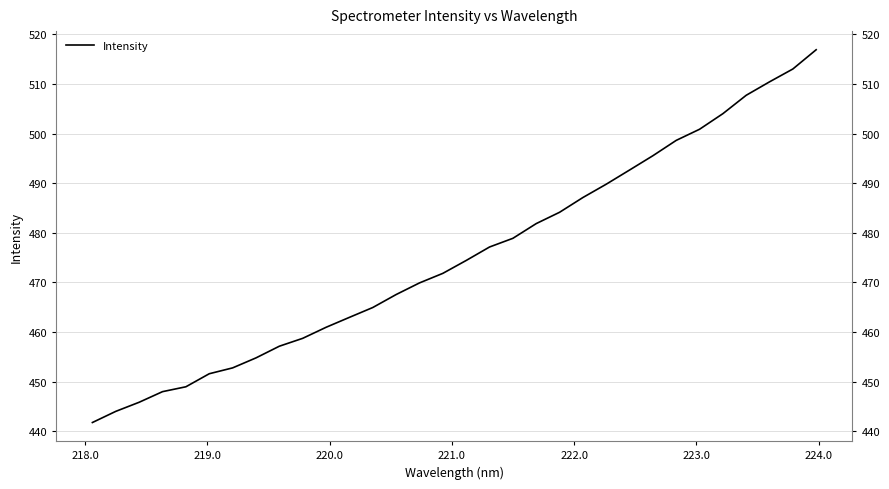

Reading left to right, extract all data points from this chart.

441.7	444.0	445.8	448.0	449.0	451.6	452.8	454.8	457.1	458.7	460.9	463.0	464.9	467.6	469.9	471.8	474.4	477.1	478.9	481.9	484.1	487.1	489.8	492.7	495.6	498.6	500.9	504.0	507.7	510.4	513.0	516.9